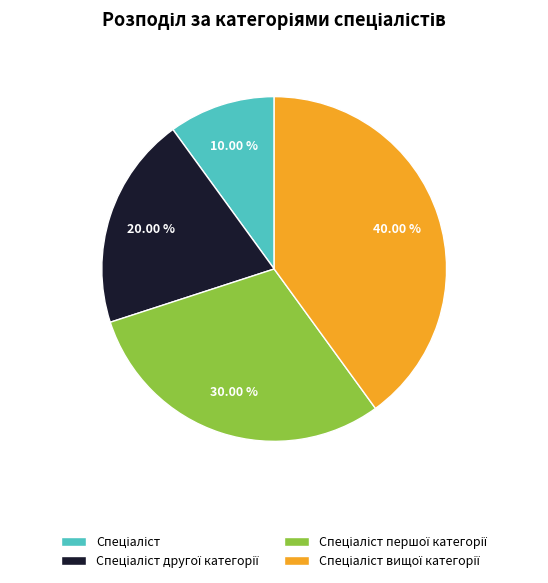

Does any single category account for the majority?

No